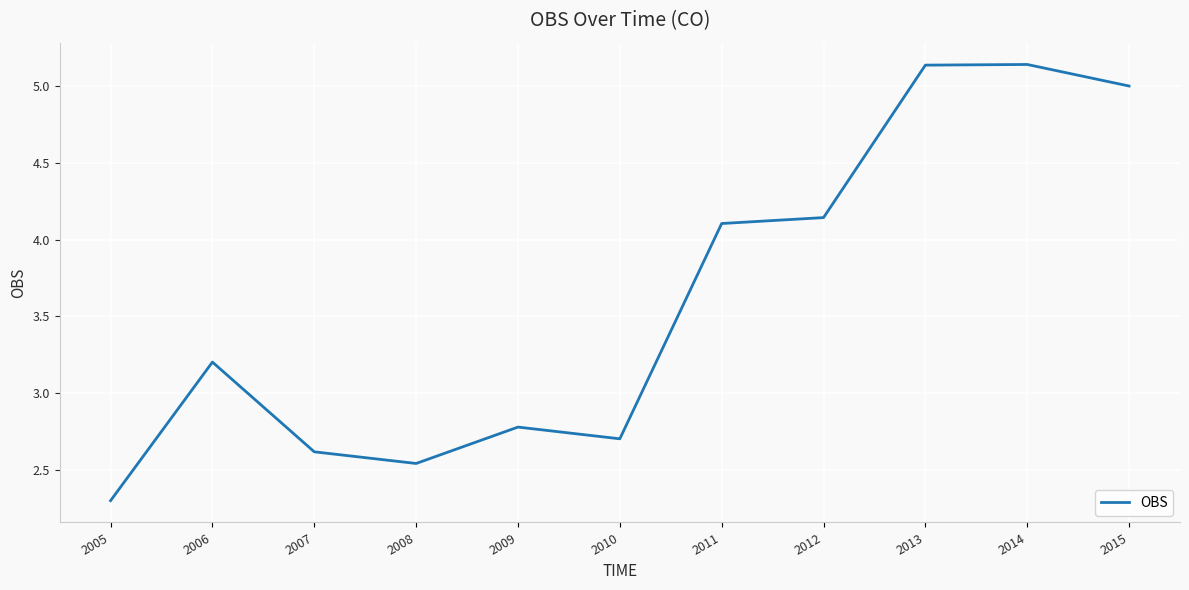

True or false: there are more than 1 points higher than both neighbors.

True